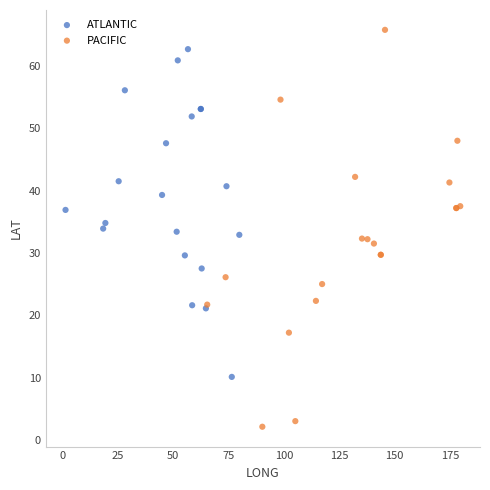

What are all the series names shown in the legend?

ATLANTIC, PACIFIC